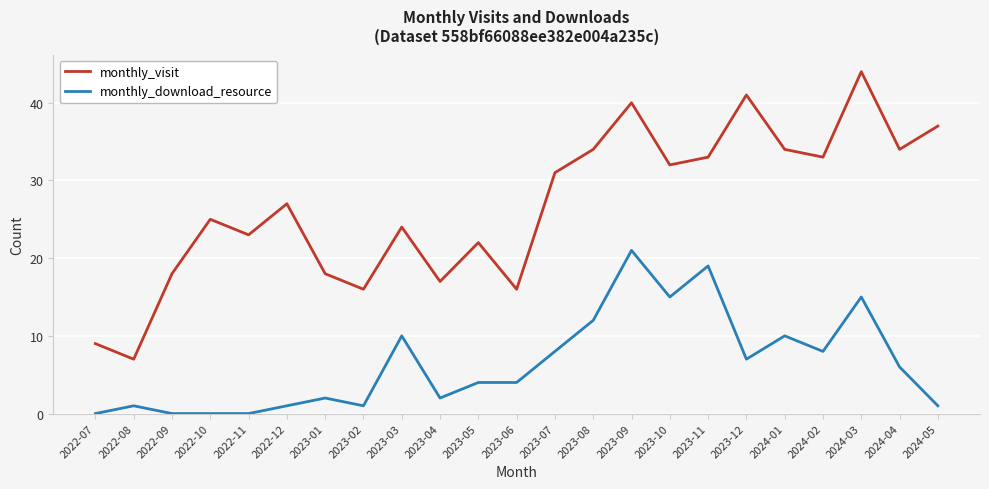

At which label does monthly_download_resource reach its peak?

2023-09